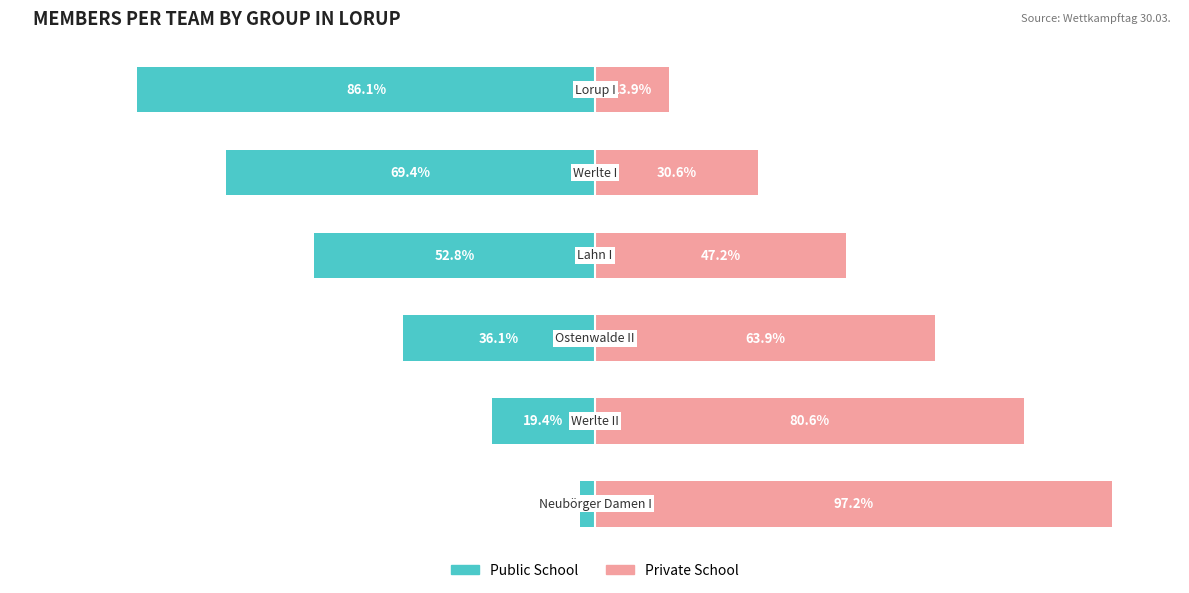

The Public School series shows -1.8 at 0. True or false?

False